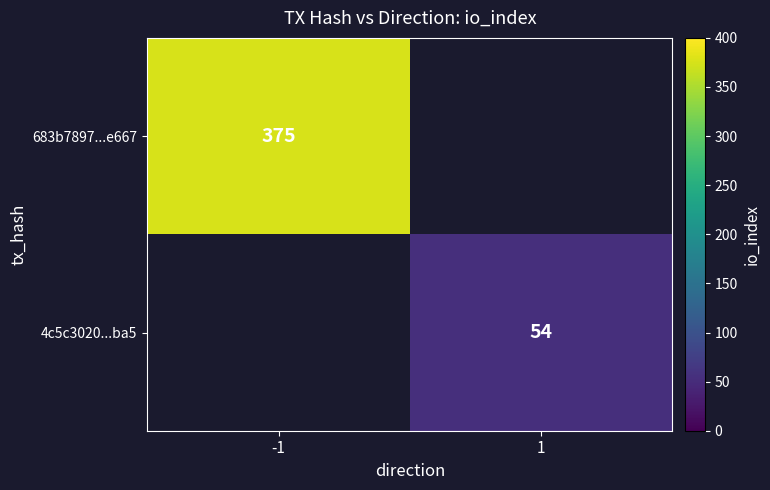

Is it true that 683b7897...e667 equals 196 at -1?

False